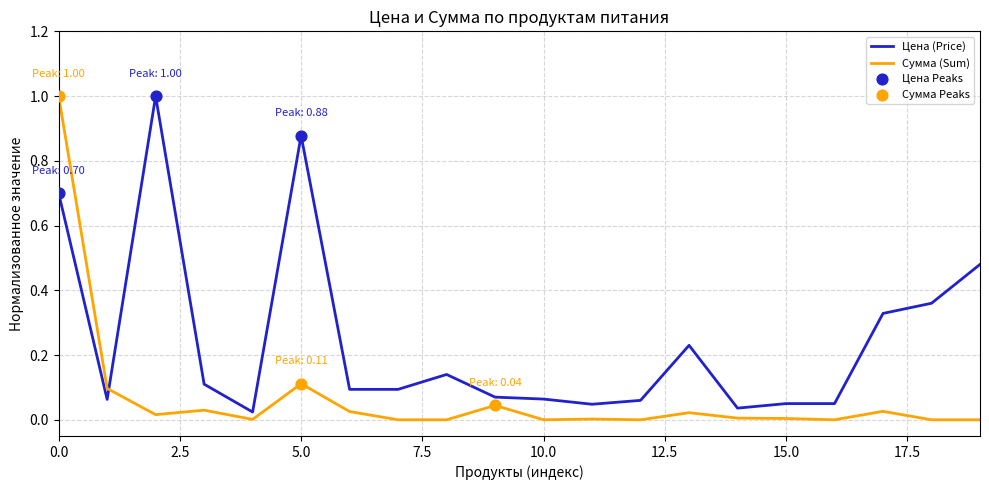

What is the difference between the maximum and minimum values in the Цена (Price) series?

1.0